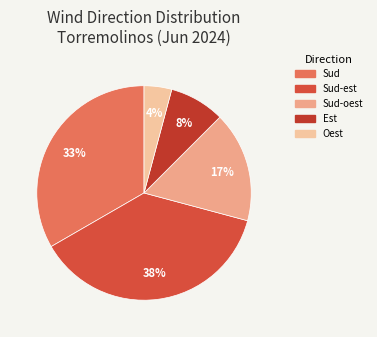

What is the smallest slice in the pie chart?

Oest